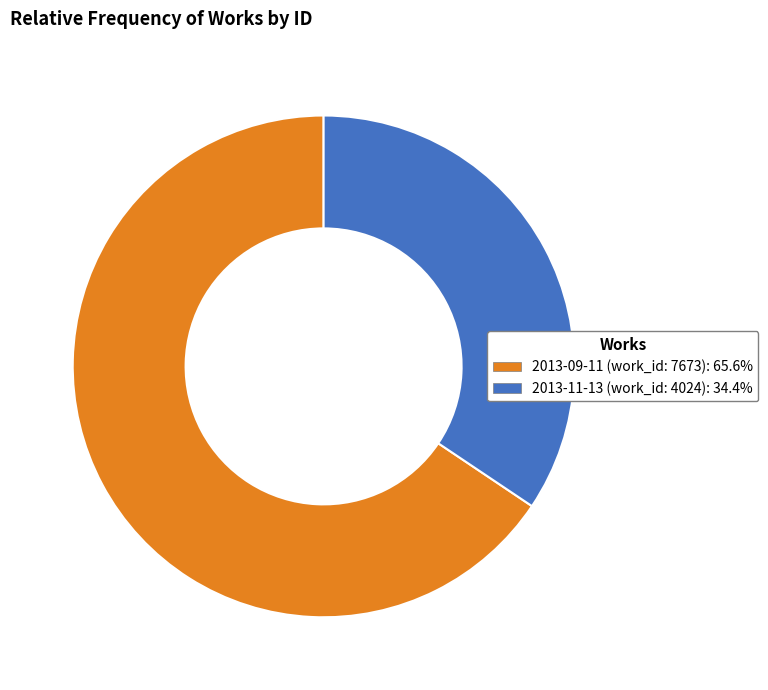

Combined, do 2013-09-11 (work_id: 7673) and 2013-11-13 (work_id: 4024) account for over 50%?

Yes